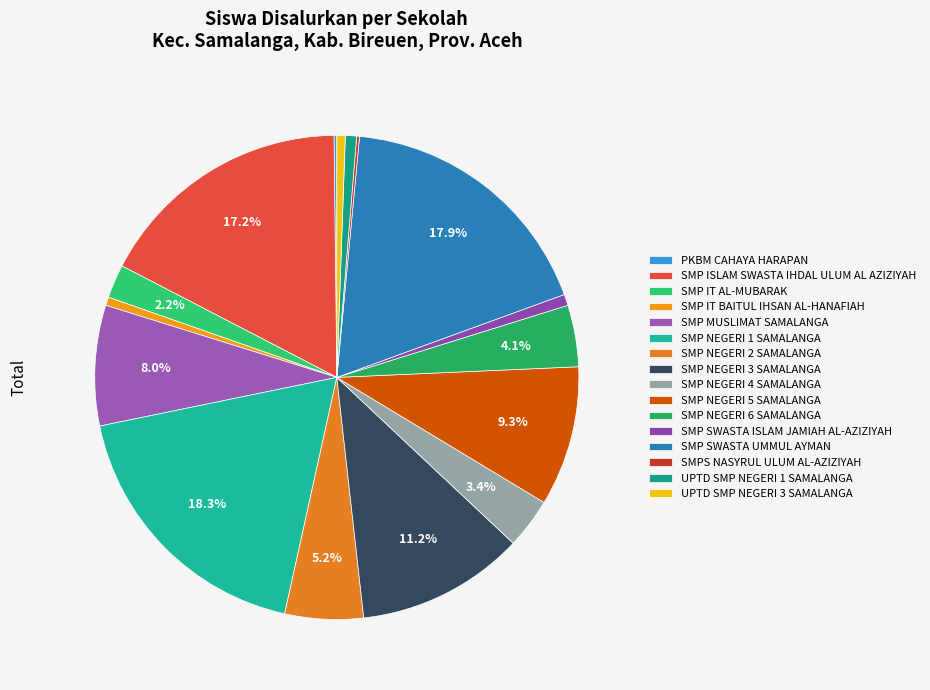

To the nearest percent, what percentage of the pie is SMP IT AL-MUBARAK?

2%